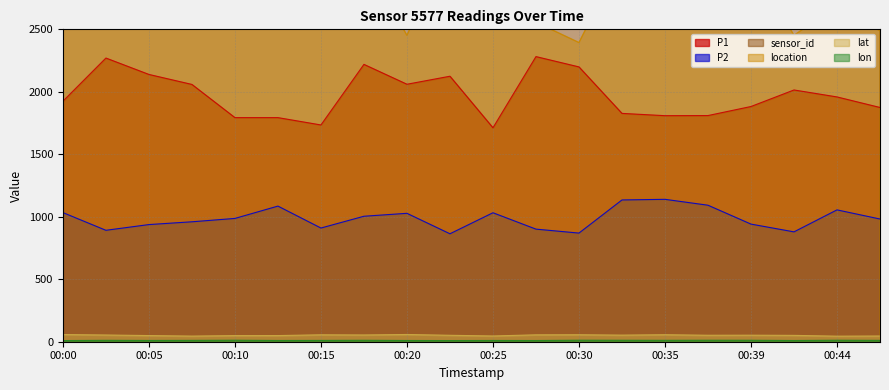

Which series has the largest range (max minus min)?

P1